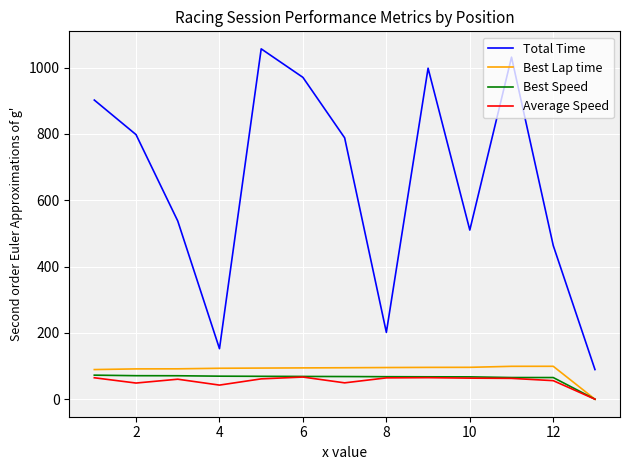

Is this an area chart (filled region under the line)?

No